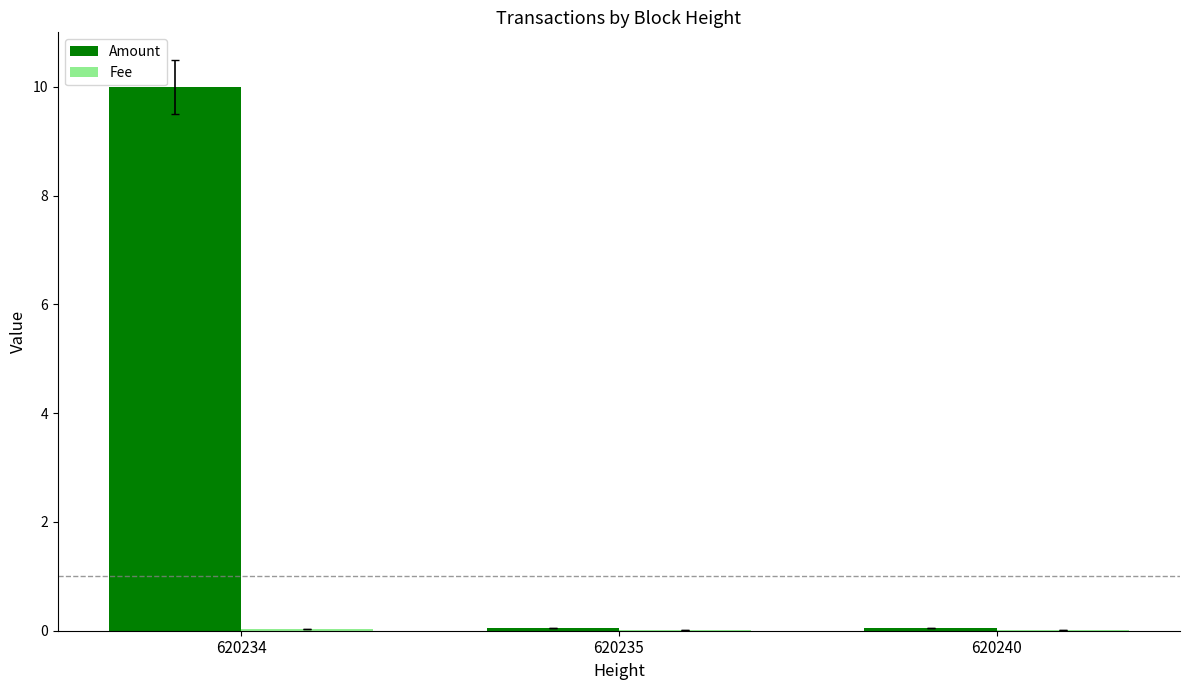

What is the sum of the Amount values at 620235 and 620240?

0.1